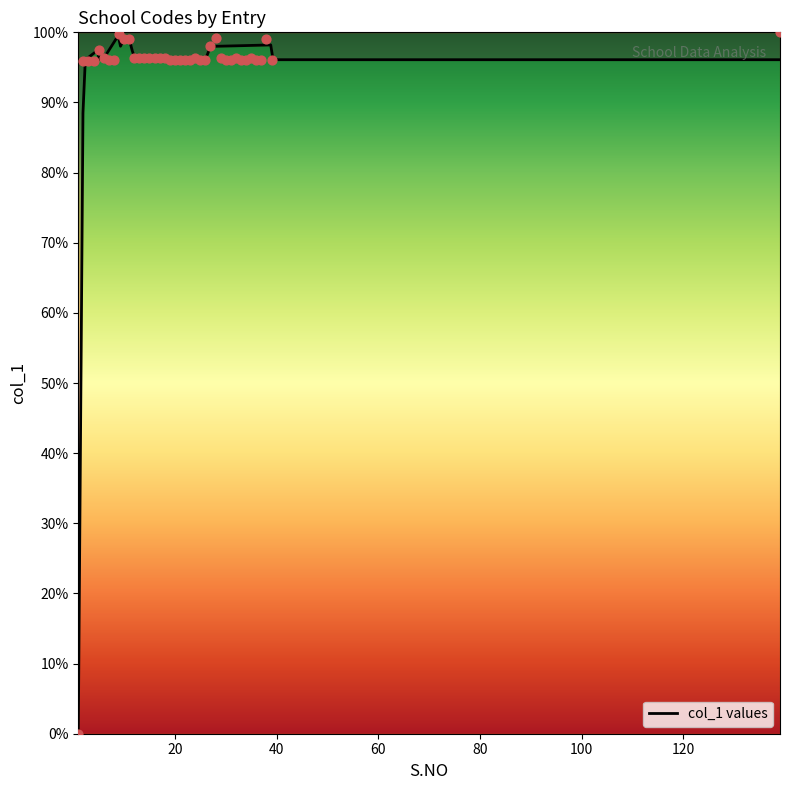

What is the change in value from 8 to 21?

+0.1